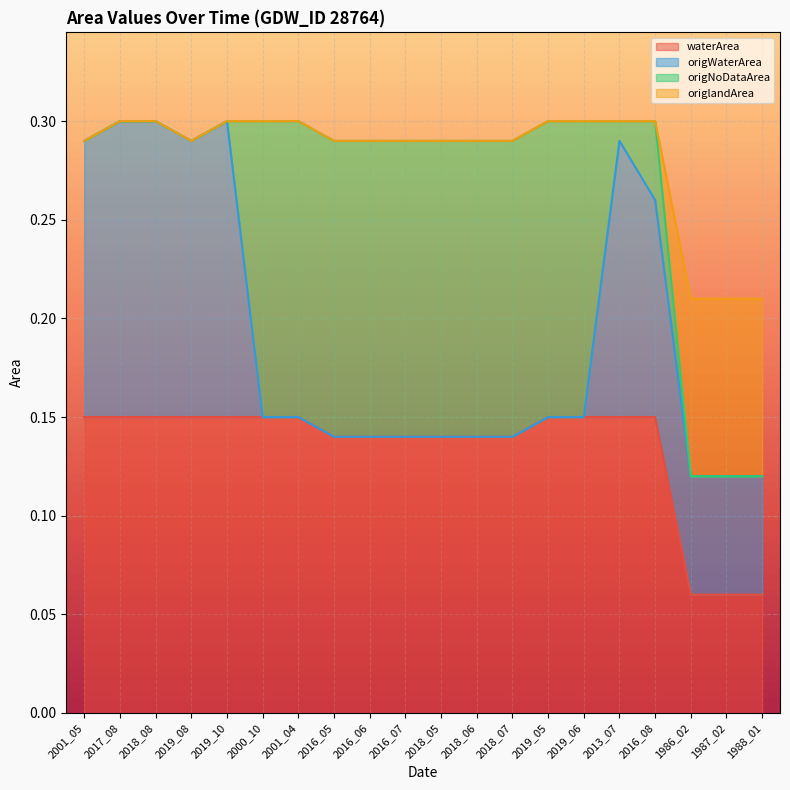

In origlandArea, how many points are higher than both neighbors (excluding endpoints)?

1